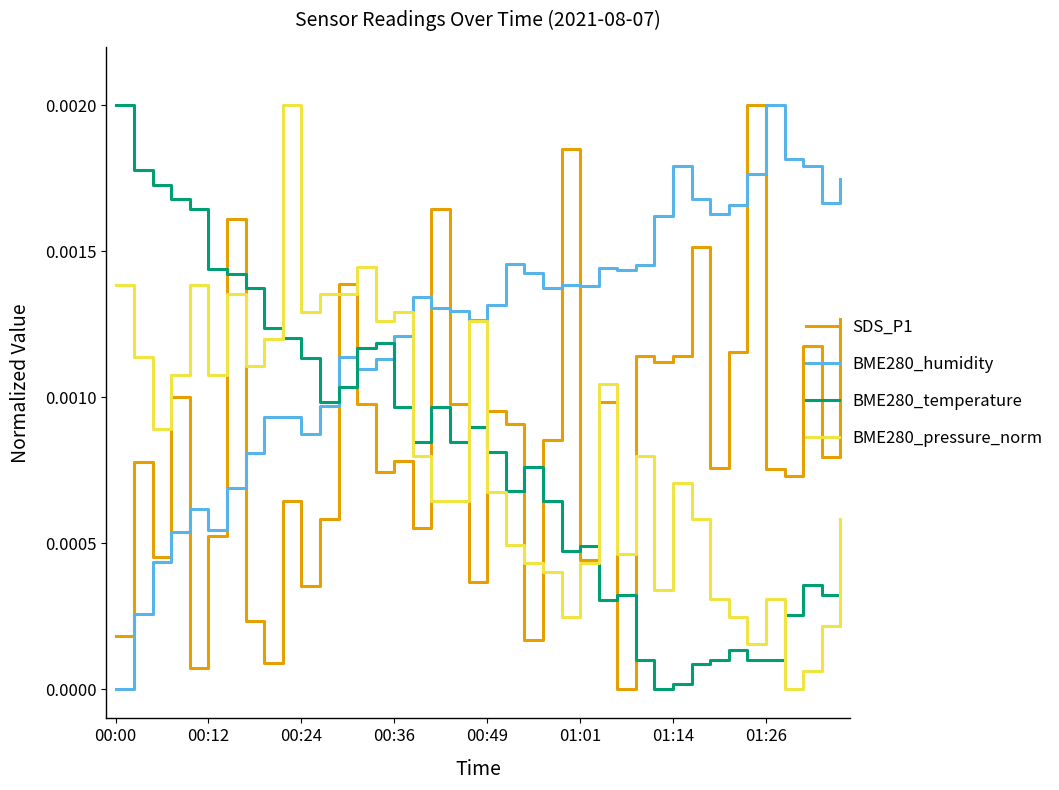

Which series has the largest total across all categories?

BME280_humidity